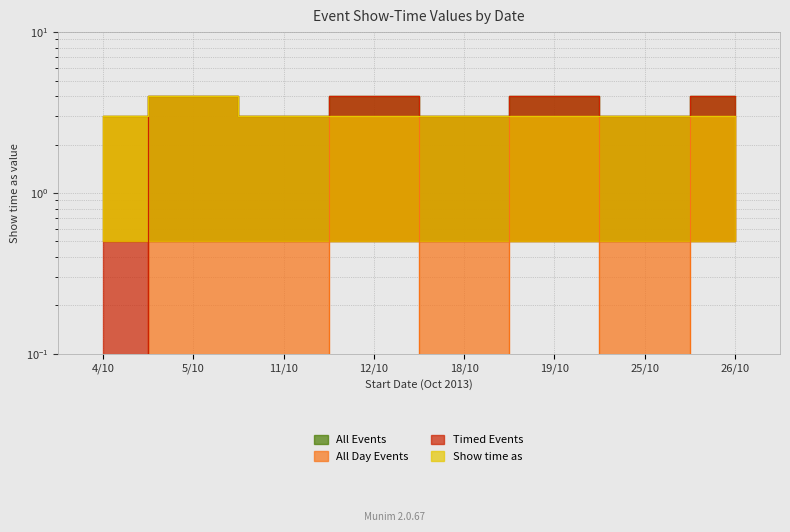

True or false: All Events and All Day Events intersect in this chart.

False